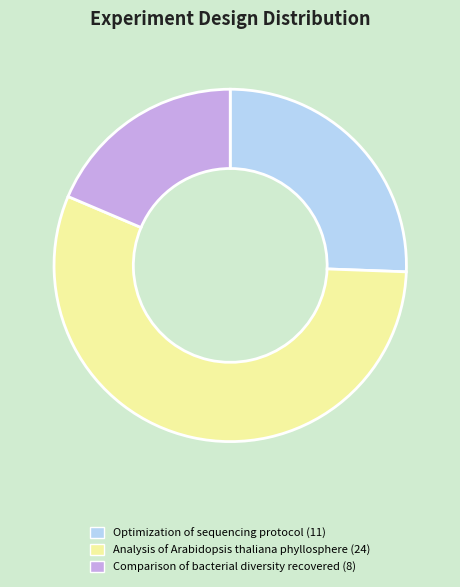

True or false: Comparison of bacterial diversity recovered (8) accounts for 19% of the total.

True